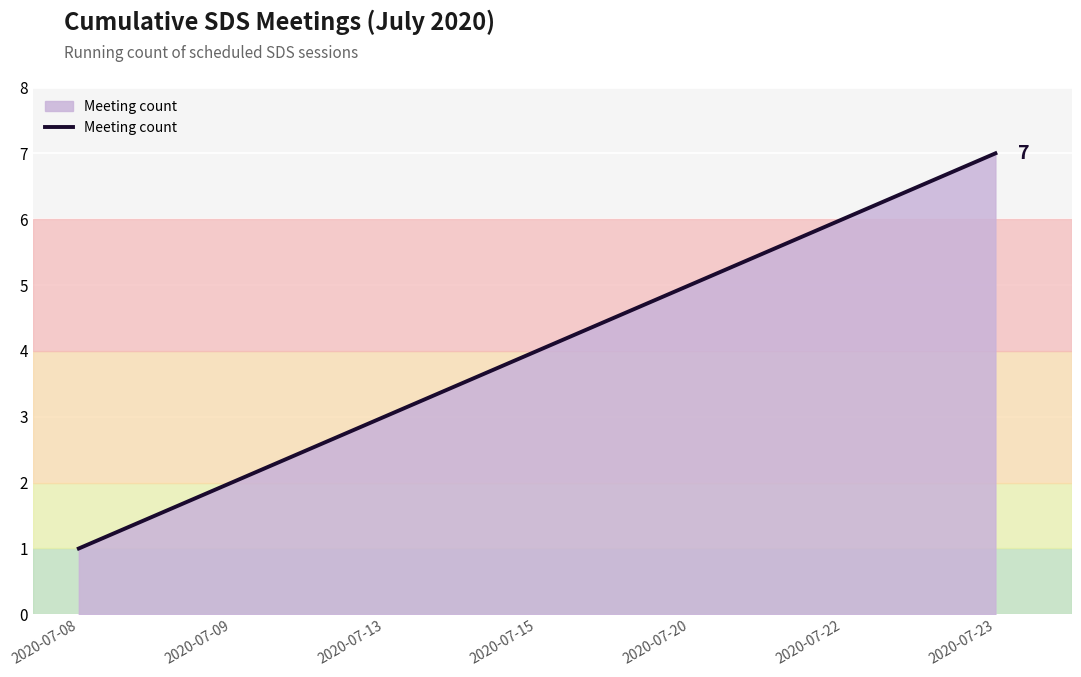

How many values are below 4?

3